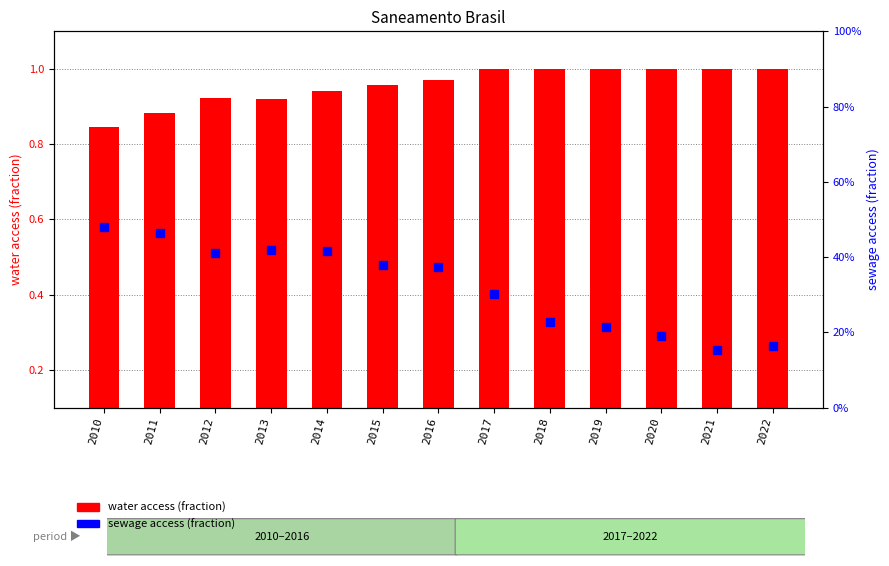

Which series has the widest spread of values?

sewage access (fraction)